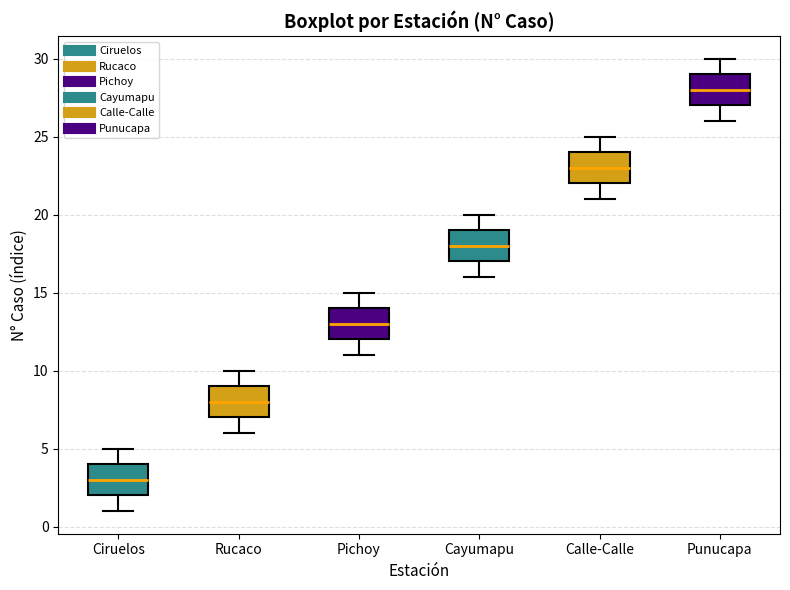

Where is the lower edge of the box for Ciruelos on the y-axis? The values are not printed on the chart, so give them approximately, as read against the axis.

2